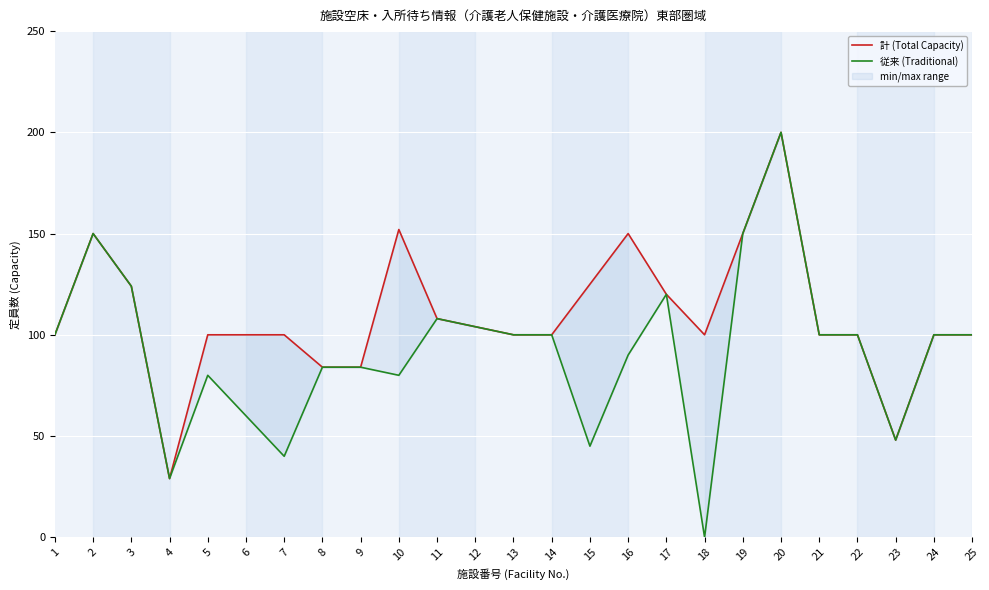

Reading left to right, what are all the values shown in this chart?

計 (Total Capacity): 100	150	124	29	100	100	100	84	84	152	108	104	100	100	125	150	120	100	150	200	100	100	48	100	100
従来 (Traditional): 100	150	124	29	80	60	40	84	84	80	108	104	100	100	45	90	120	0	150	200	100	100	48	100	100